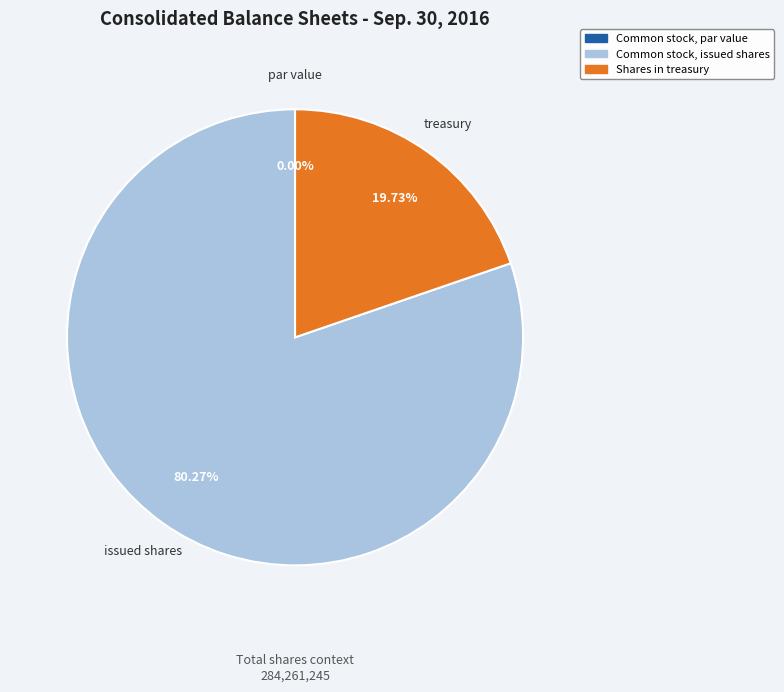

True or false: Common stock, issued shares accounts for 80% of the total.

True